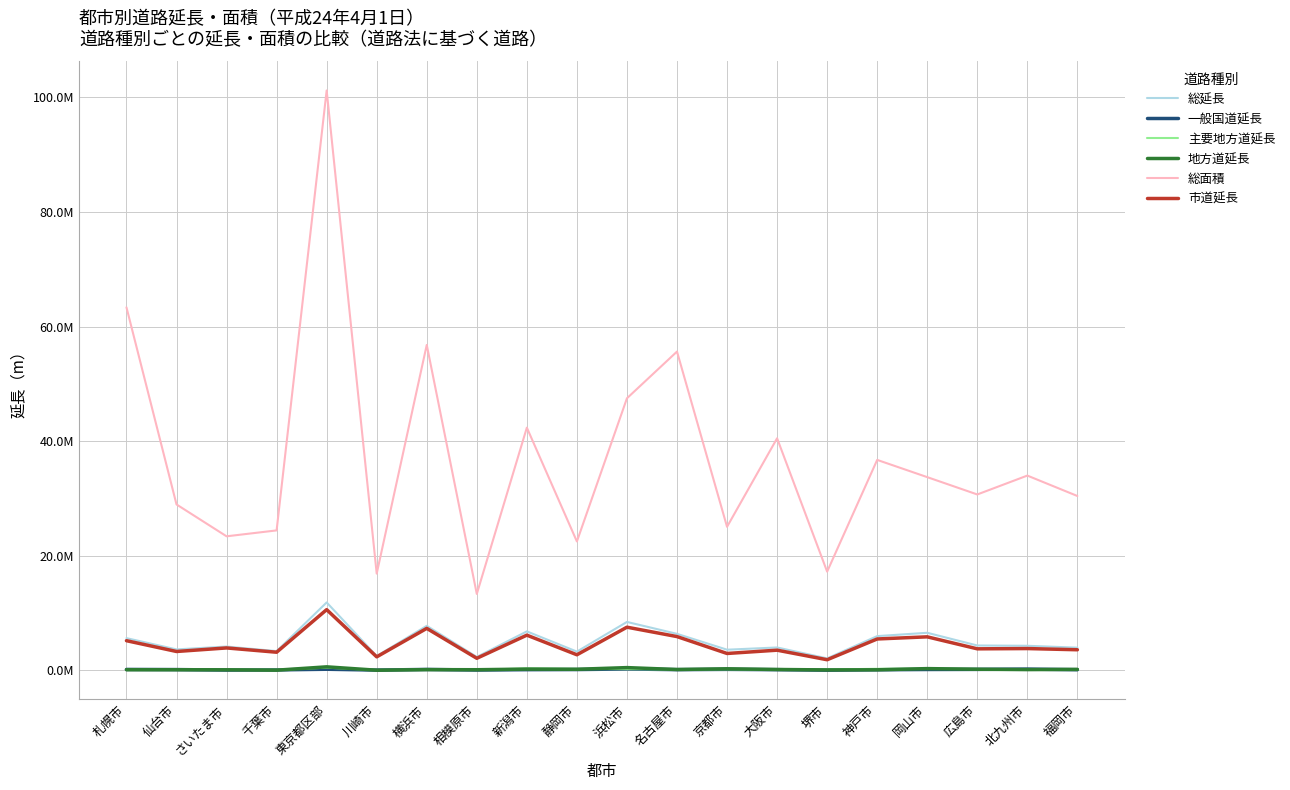

The value of 市道延長 at 静岡市 is 745639.5. True or false?

False